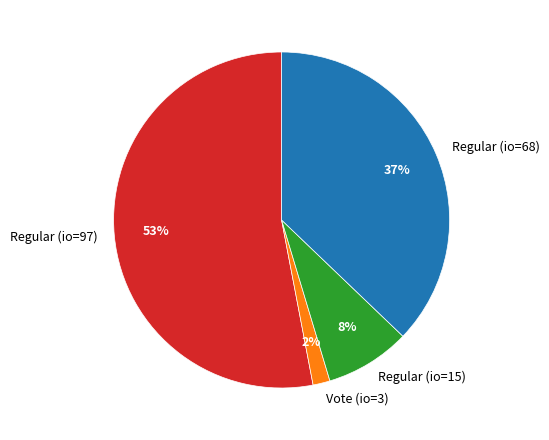

Which category has the biggest portion of the pie?

Regular (io=97)